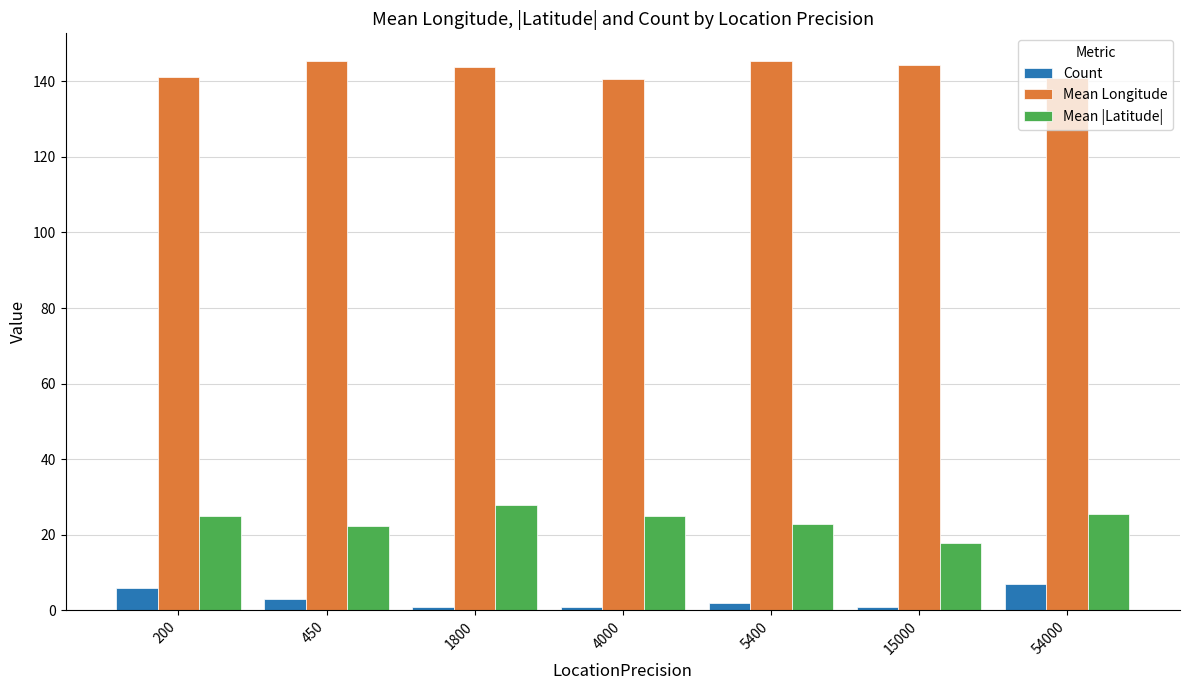

The Mean |Latitude| series shows 14.6 at 1800. True or false?

False